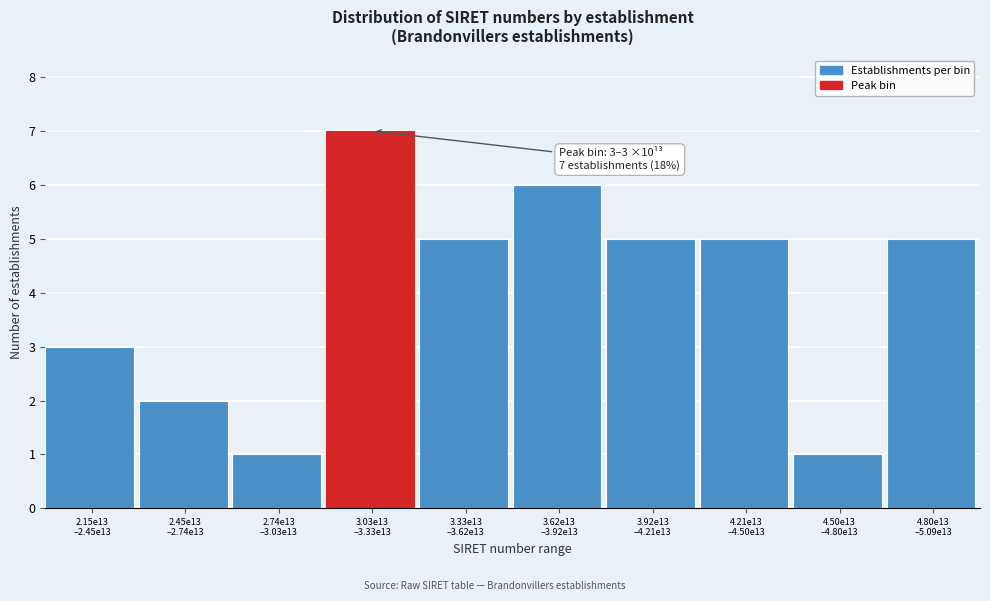

Reading left to right, extract all data points from this chart.

3	2	1	7	5	6	5	5	1	5